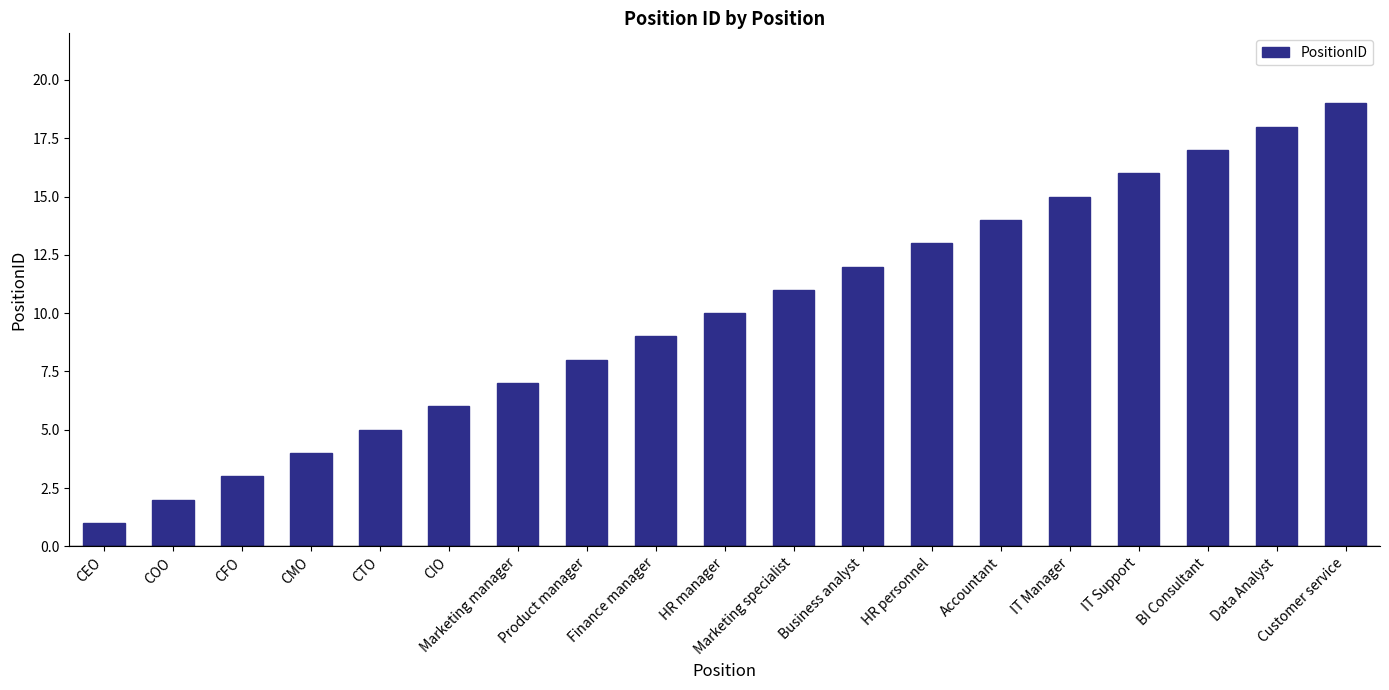

What is the change in value from CTO to IT Manager?

+10